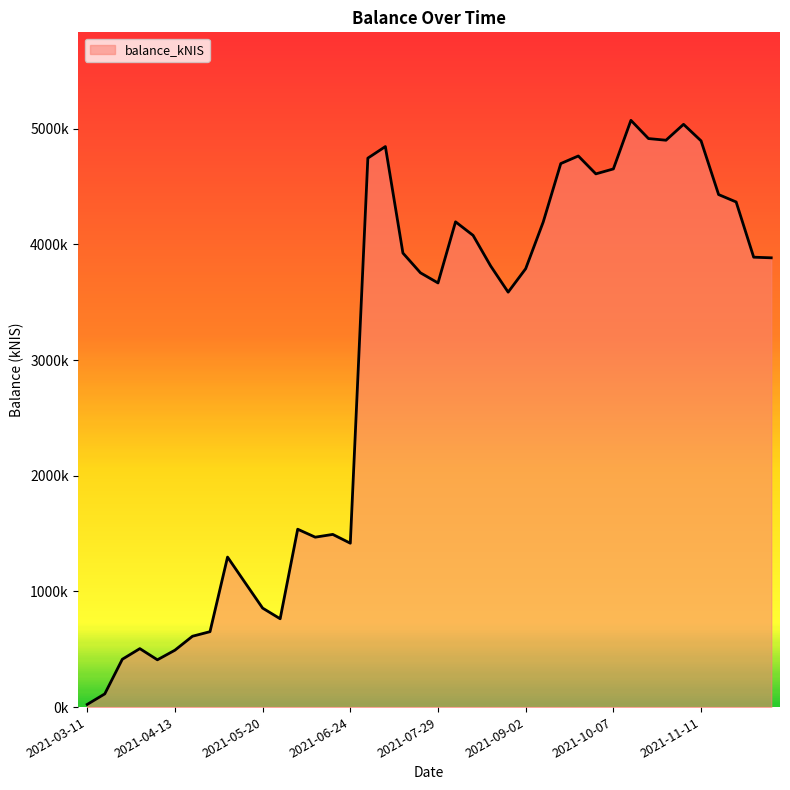

Is this an area chart (filled region under the line)?

Yes